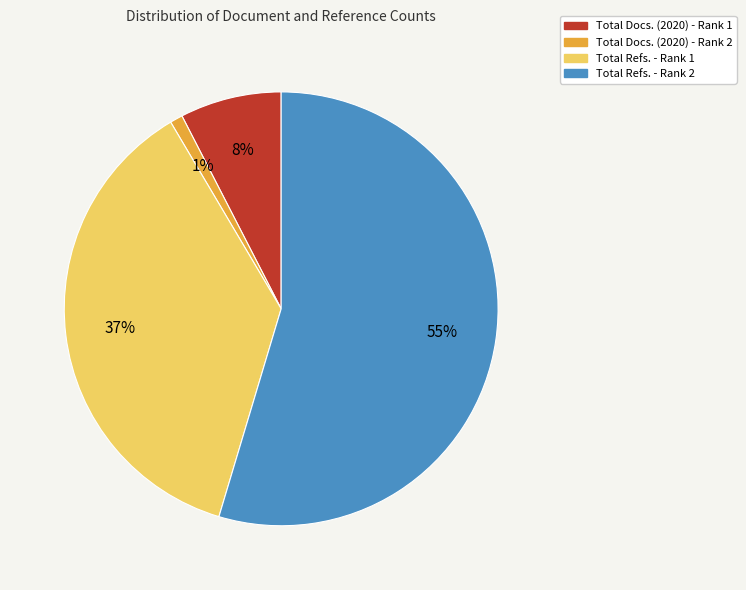

What is the ratio of the value at Total Refs. - Rank 2 to the value at Total Refs. - Rank 1?

1.5